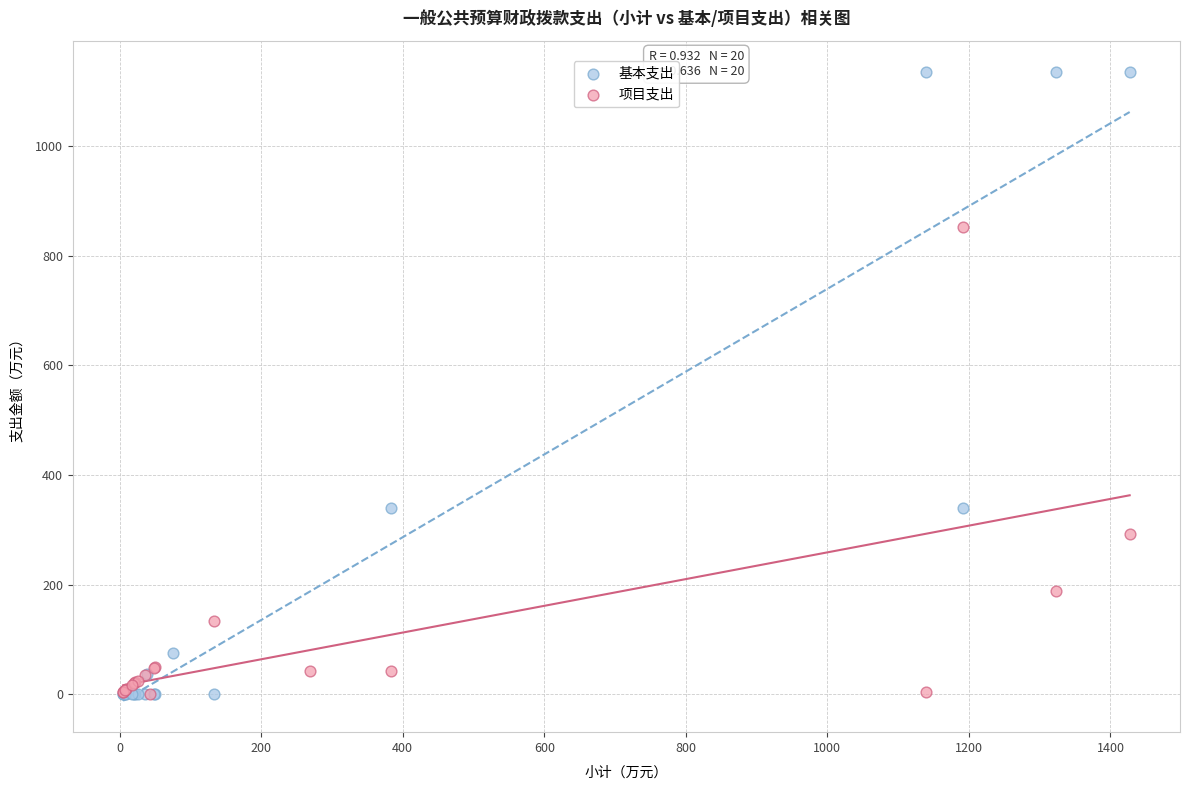

Which series contains the highest Y value?

基本支出